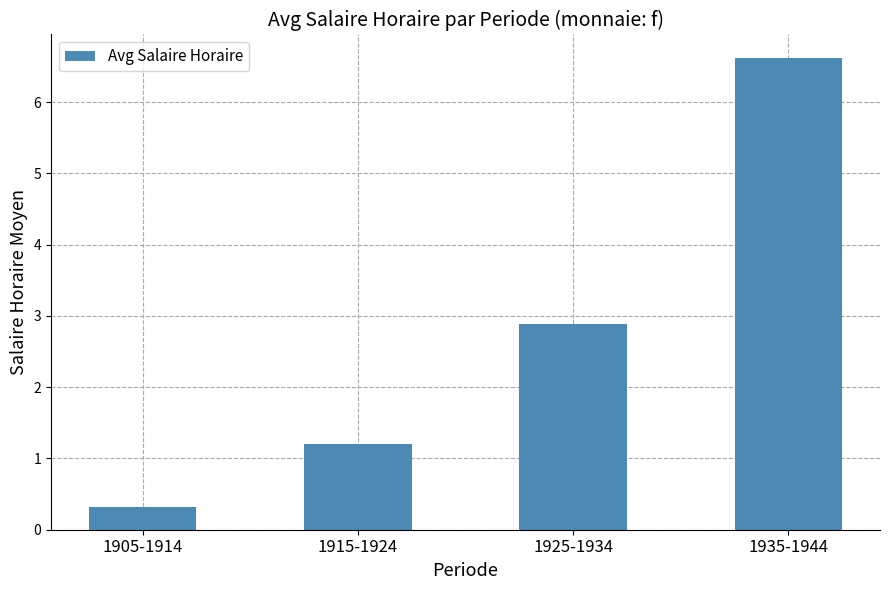

True or false: the data shows 1.2 at 1915-1924.

True